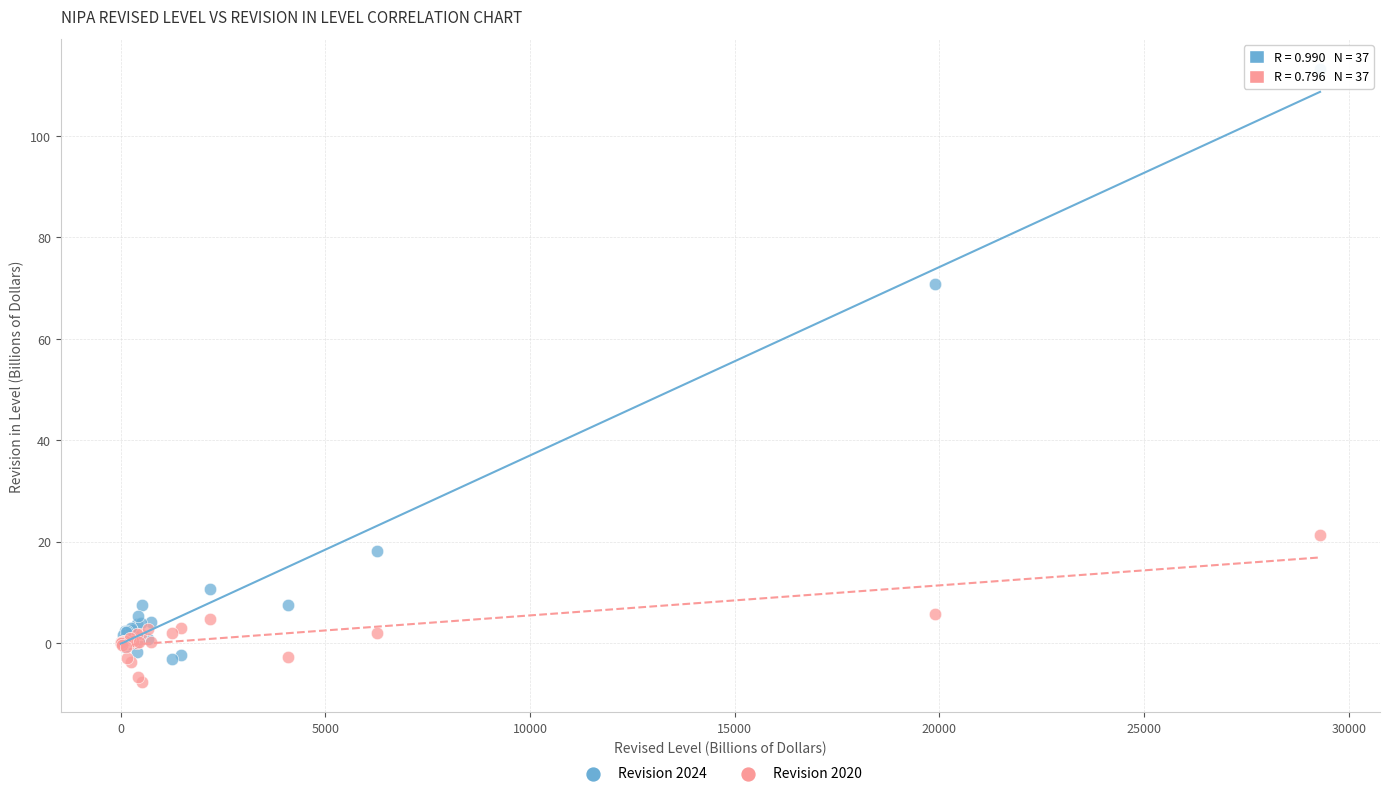

What are all the series names shown in the legend?

Revision 2024, Revision 2020